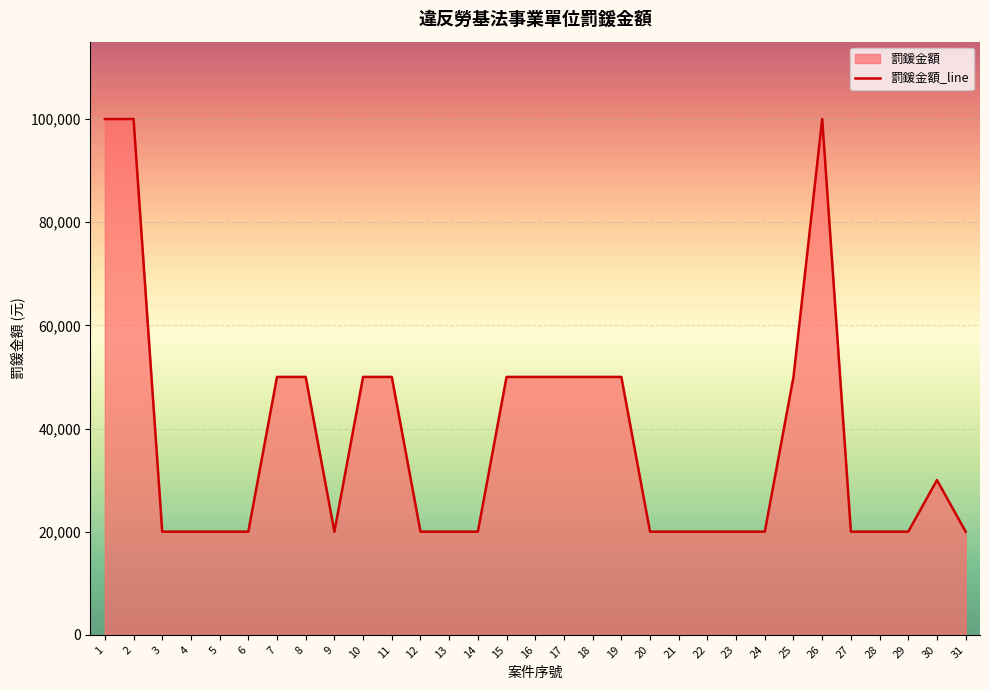

How many lines are shown in the chart?

1